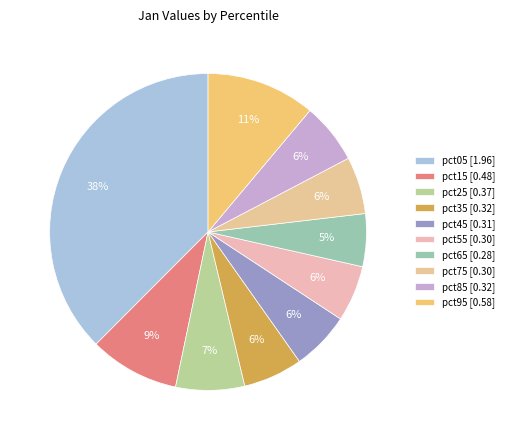

To the nearest percent, what is the difference between the largest and smallest slice percentages?

32%